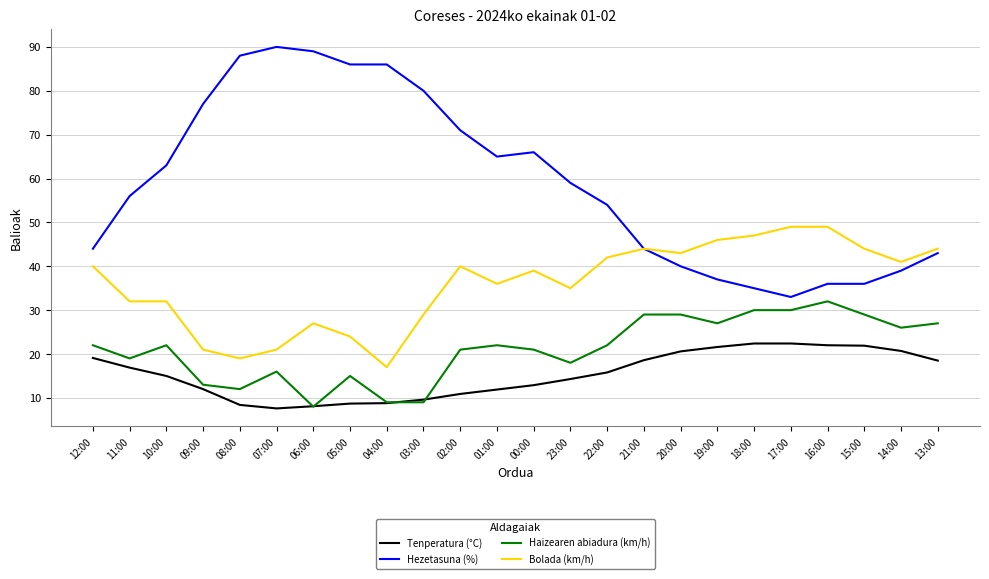

What is the sum of all Bolada (km/h) values?

861.0